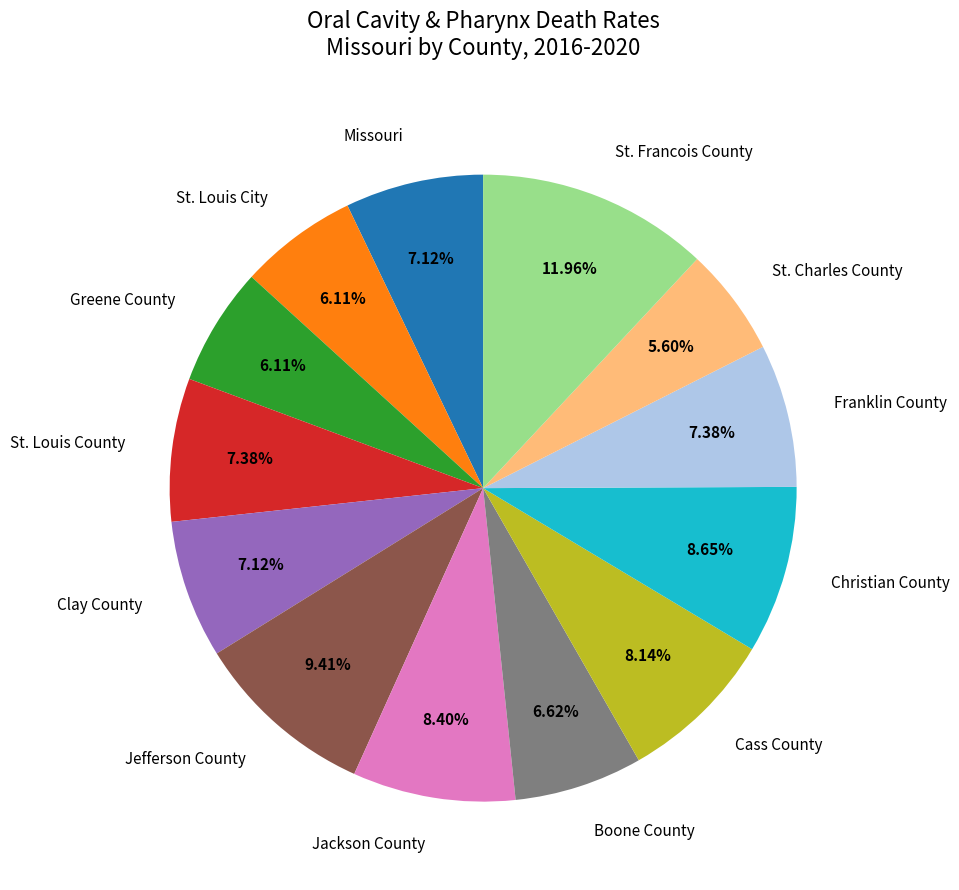

Which has a higher value, Franklin County or Boone County?

Franklin County